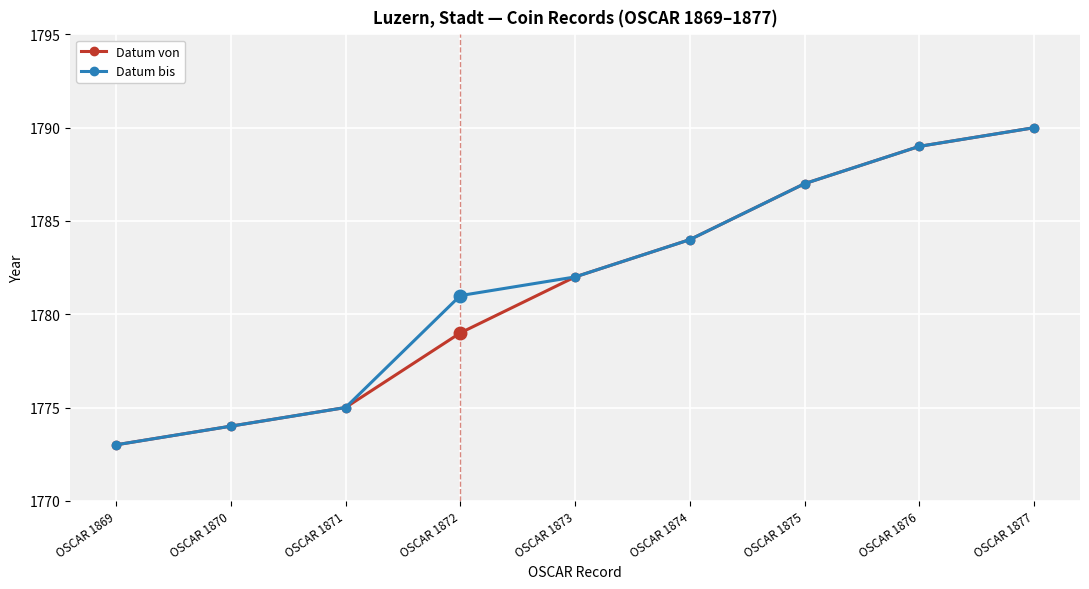

What is the value of the Datum von point at the 2nd from the left?

1774